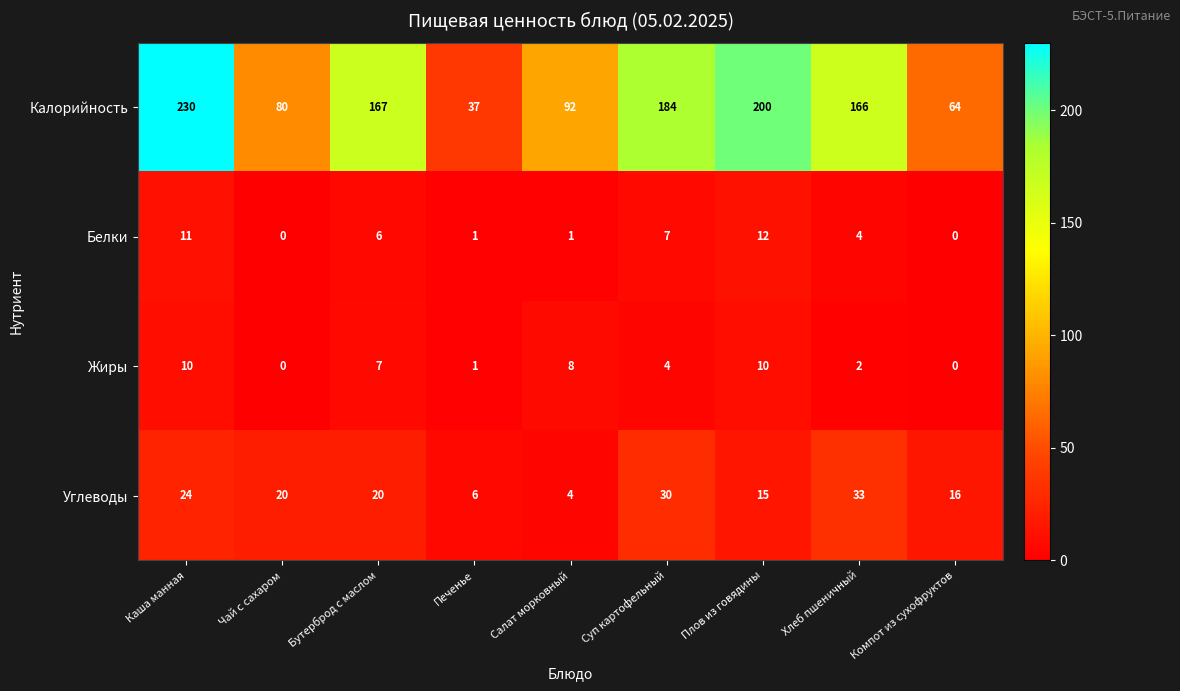

True or false: Жиры has a value of 2 at Печенье.

False